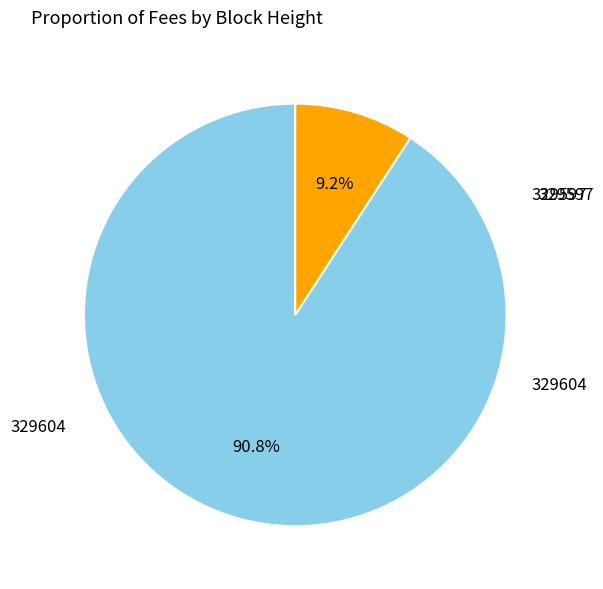

To the nearest percent, what is the combined percentage of 329604 and 329597?

100%